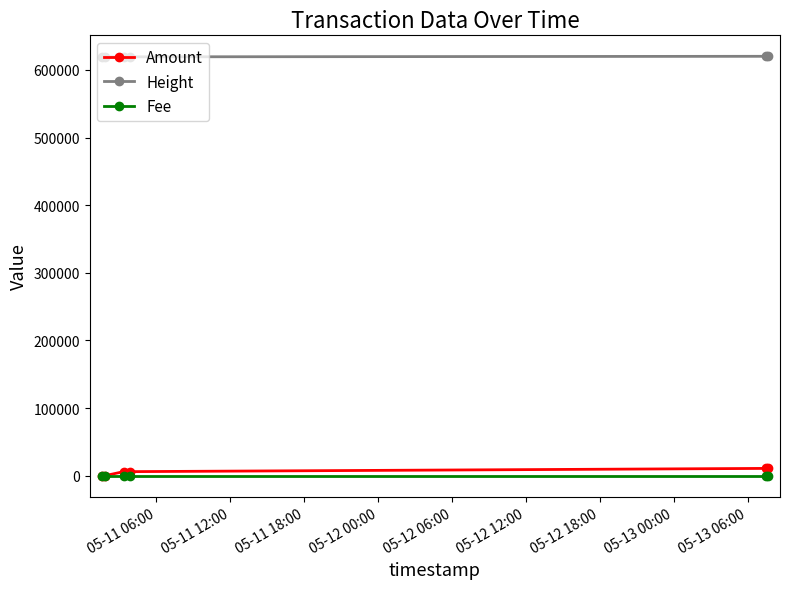

True or false: Fee and Height cross at least once.

False